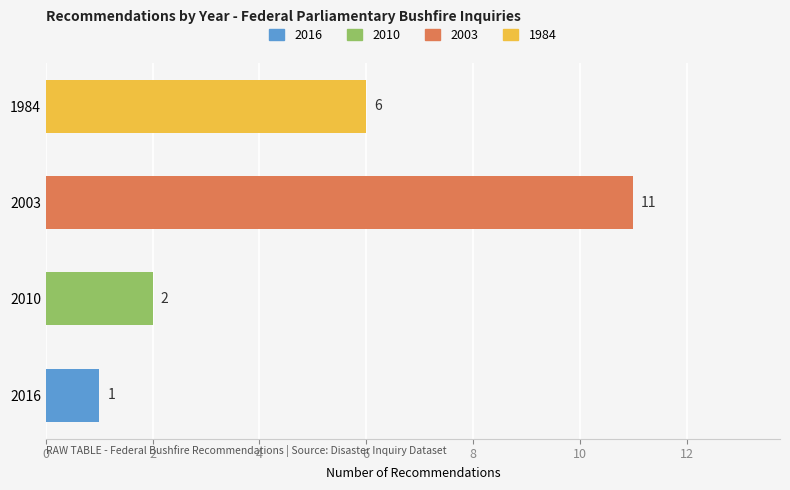

What is the sum of all values?

20